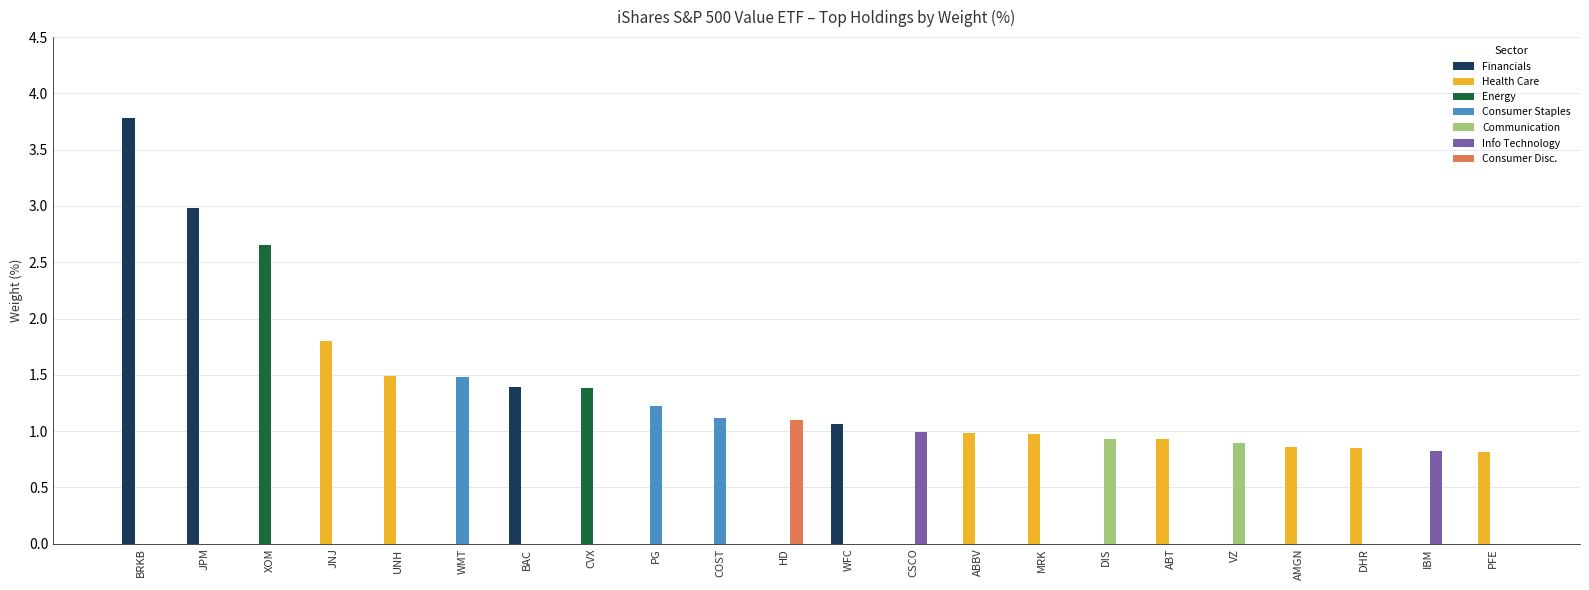

At which label does Financials reach its peak?

BRKB